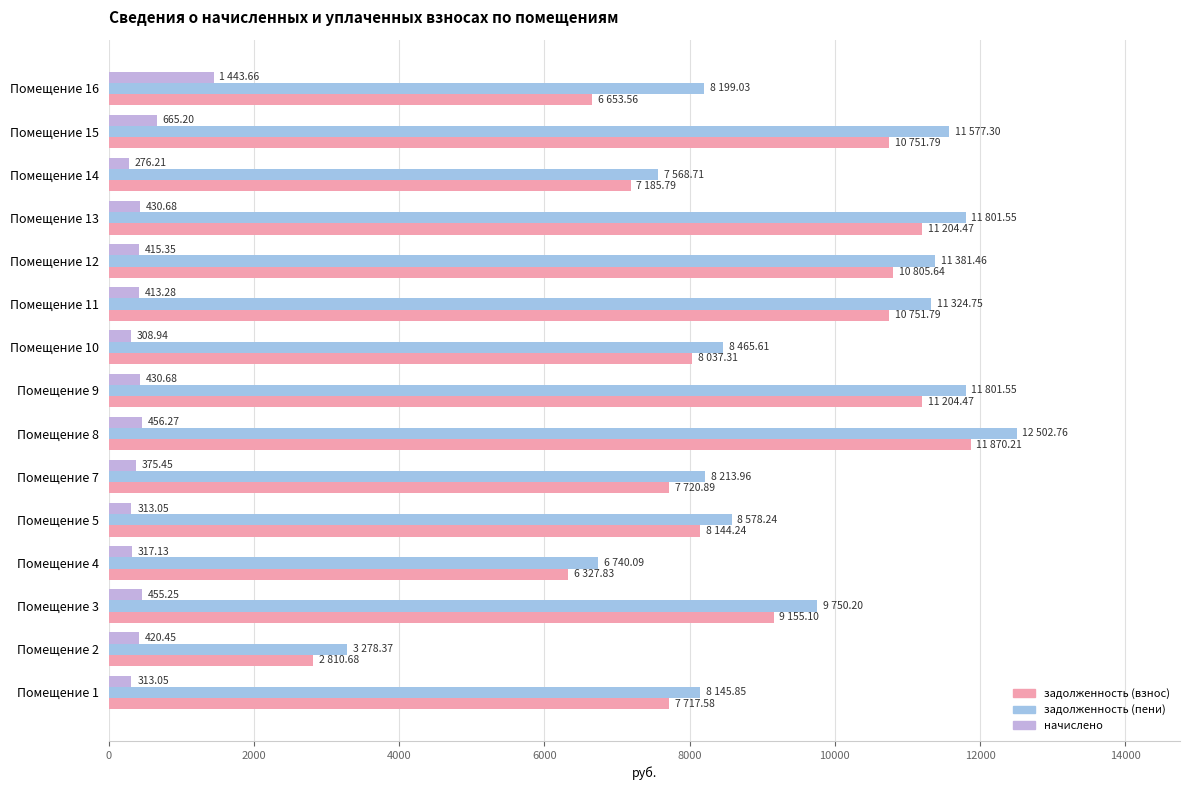

Which series has the widest spread of values?

задолженность (пени)